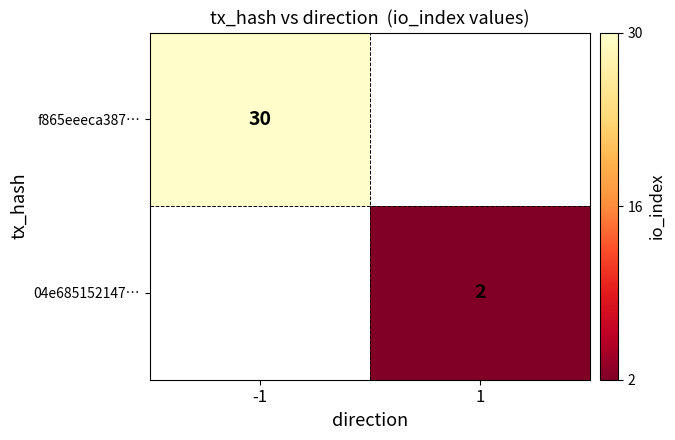

The value of f865eeeca387… at -1 is 21. True or false?

False